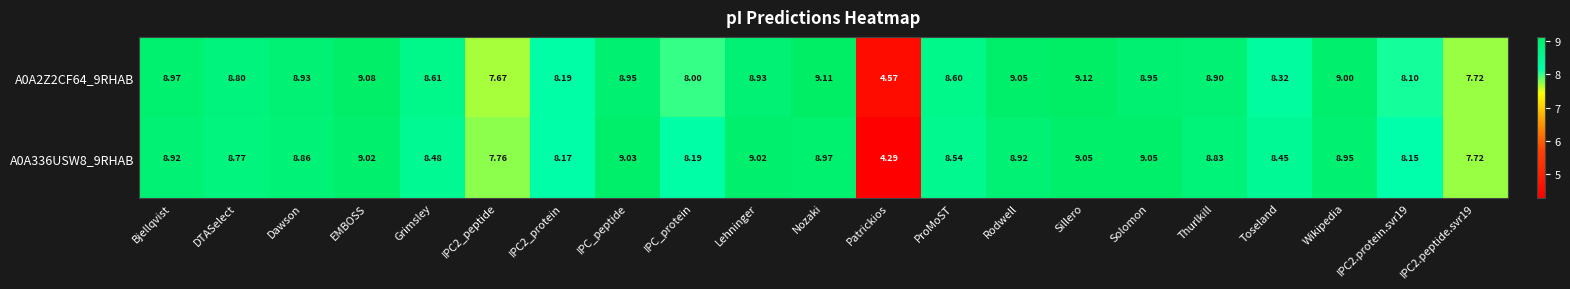

List the series in order of their peak value, lowest first.

A0A336USW8_9RHAB, A0A2Z2CF64_9RHAB